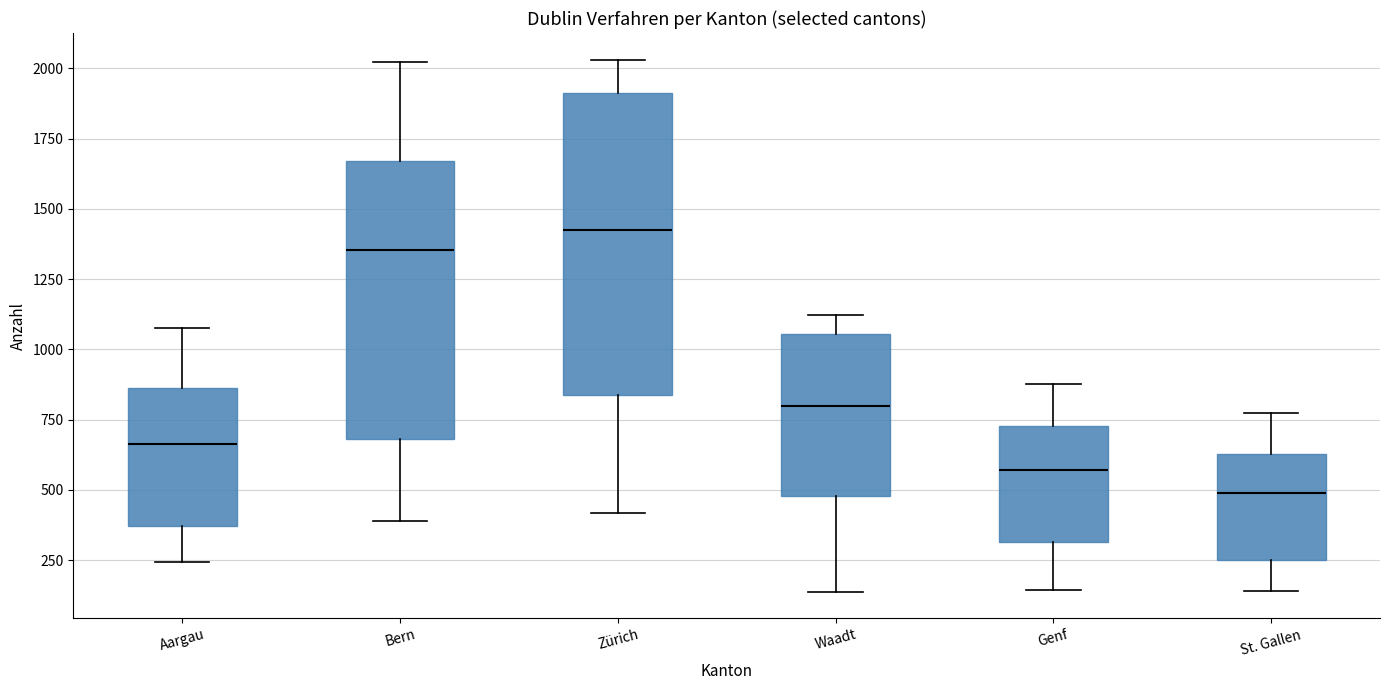

Which box's median line is the highest?

Zürich